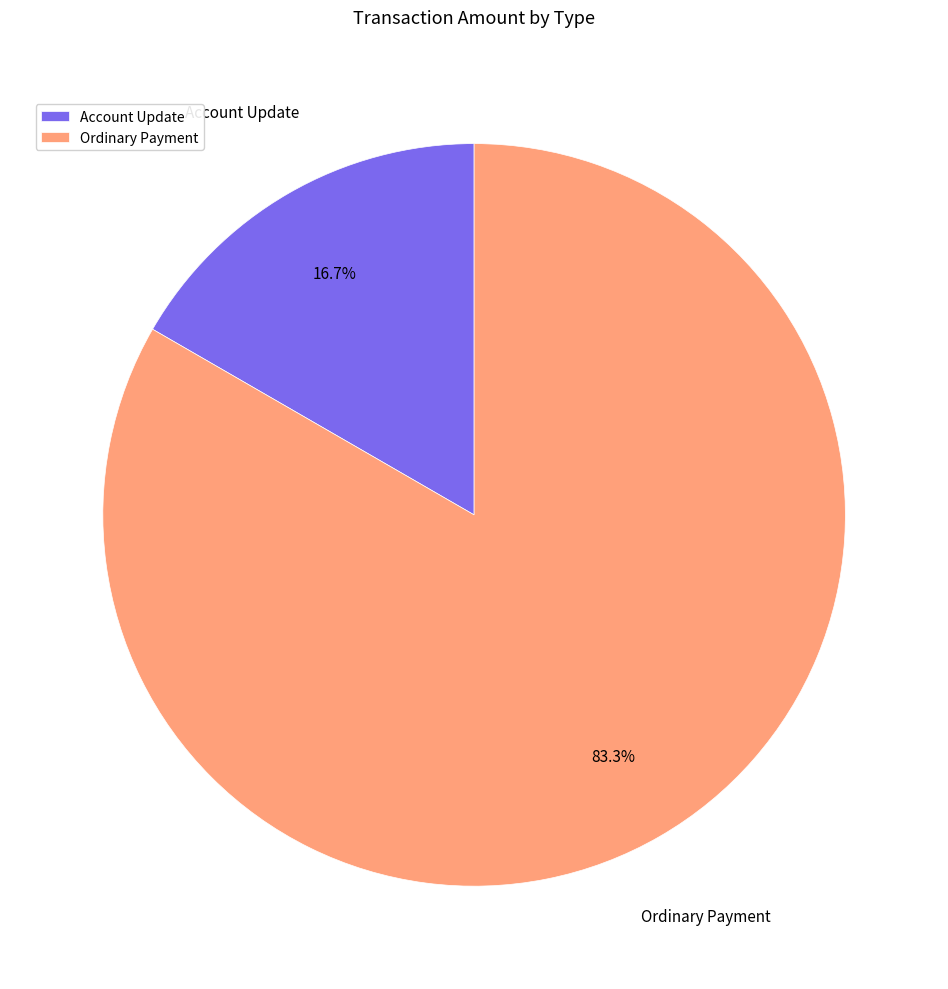

Rank the categories by value from highest to lowest.

Ordinary Payment, Account Update